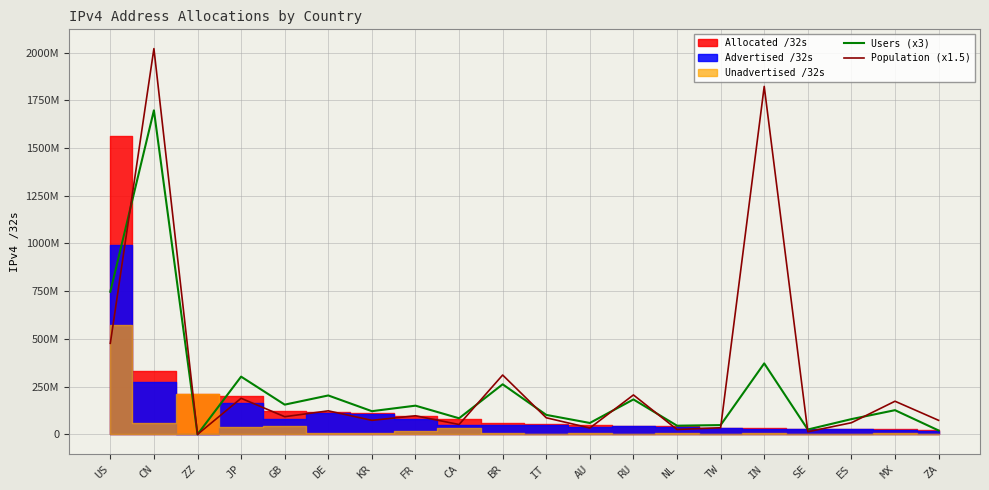

Does the chart have visible grid lines?

Yes